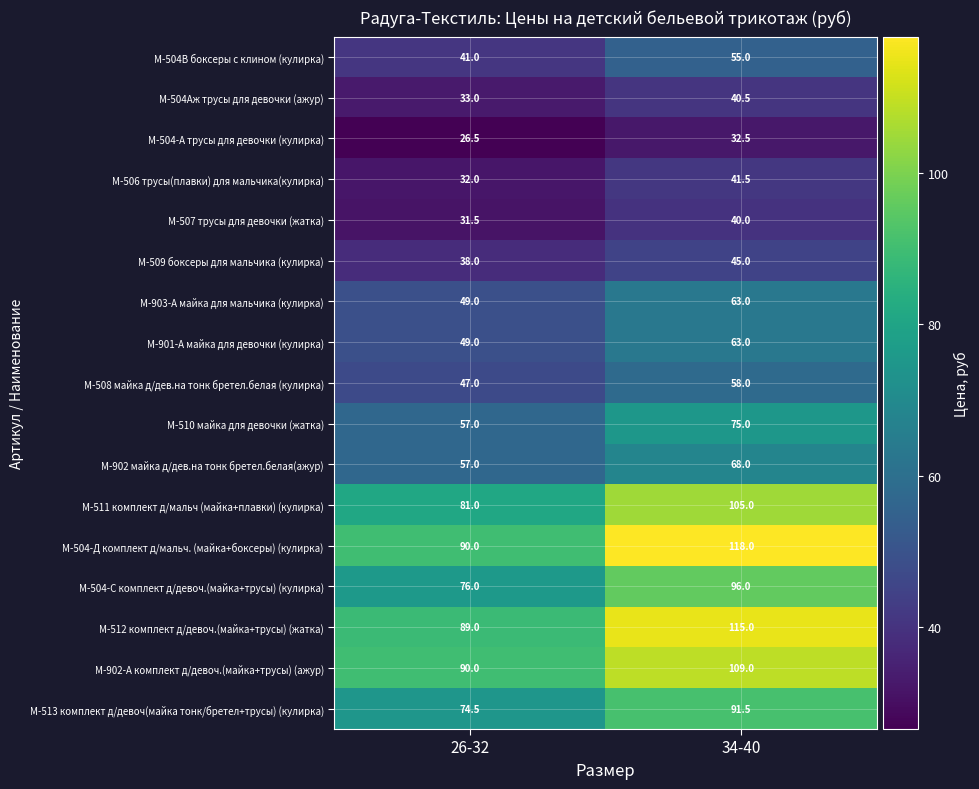

Which series has the largest total across all categories?

М-504-Д комплект д/мальч. (майка+боксеры) (кулирка)